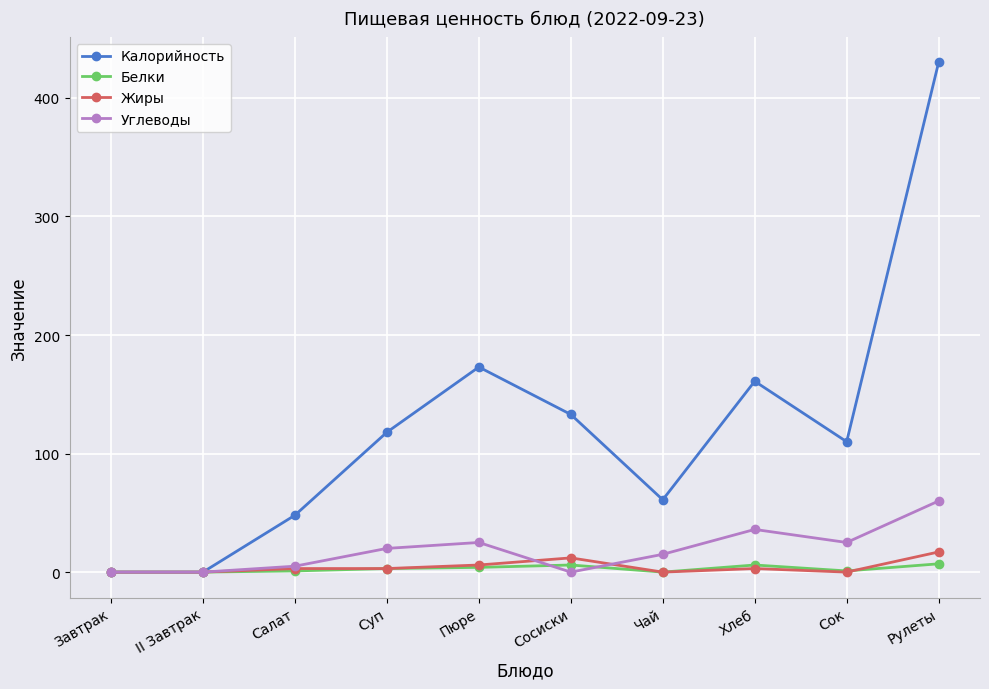

True or false: Углеводы has more than 0 interior local peaks.

True